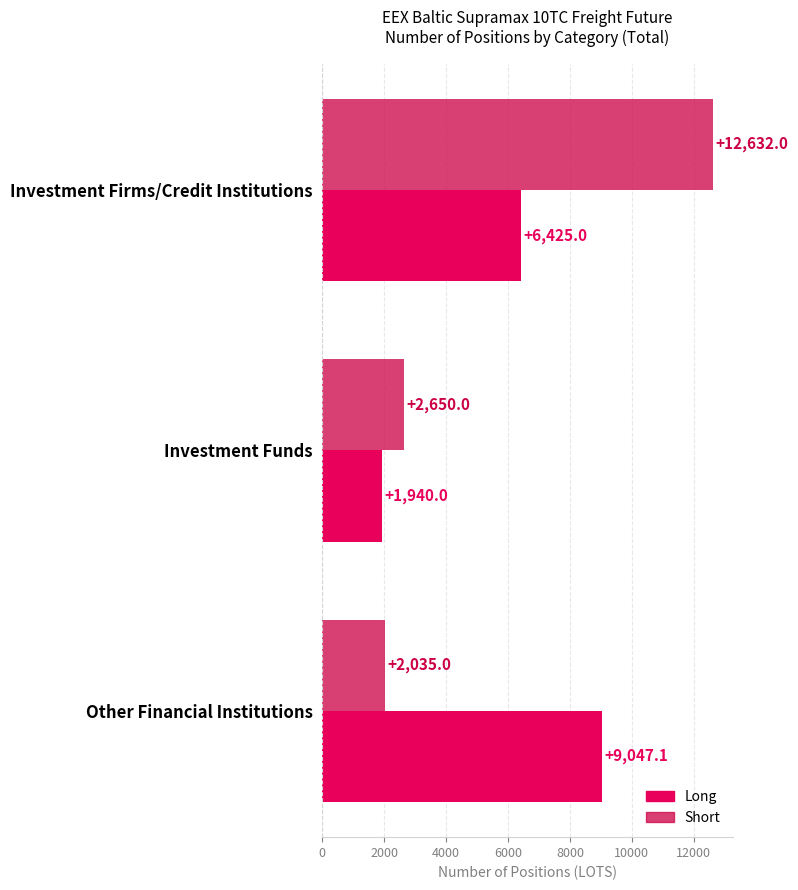

How many categories are shown in the chart?

3